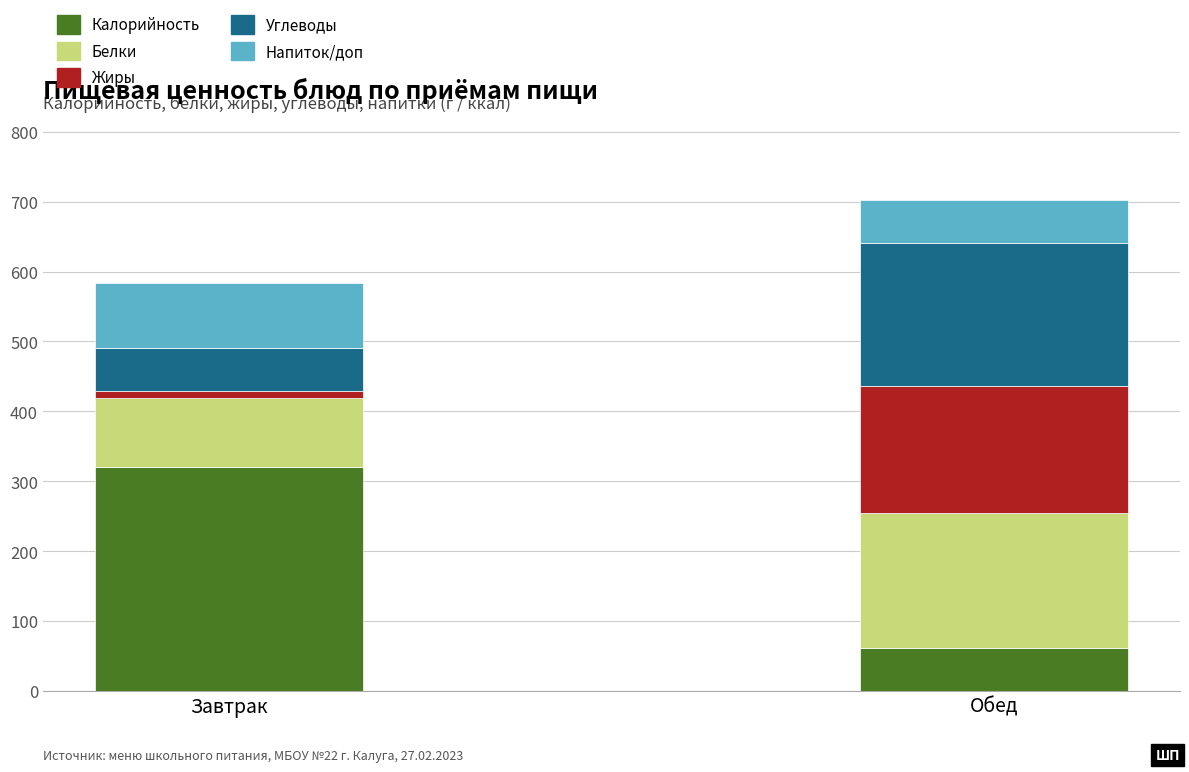

What is the total value across all series at Завтрак?

584.1